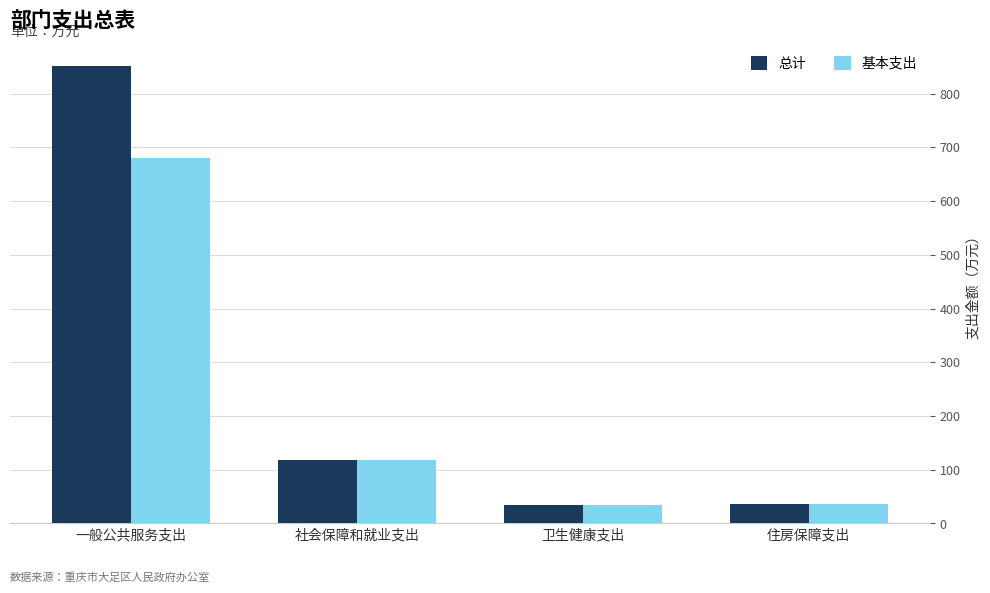

At which label does 基本支出 first exceed 118?

一般公共服务支出